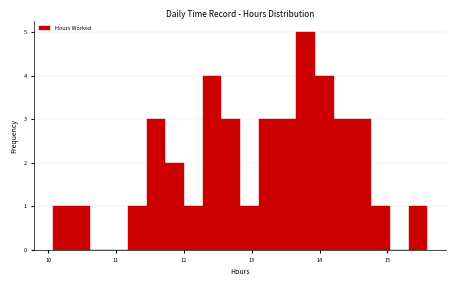

Around what value on the x-axis is the tallest bar? Give the approximate position of its centre, as read against the axis.

13.8